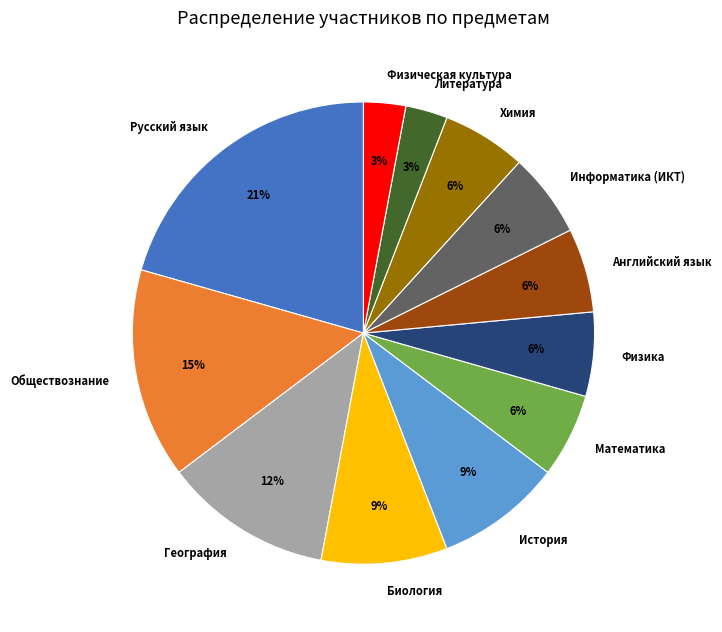

Which has a higher value, Химия or История?

История